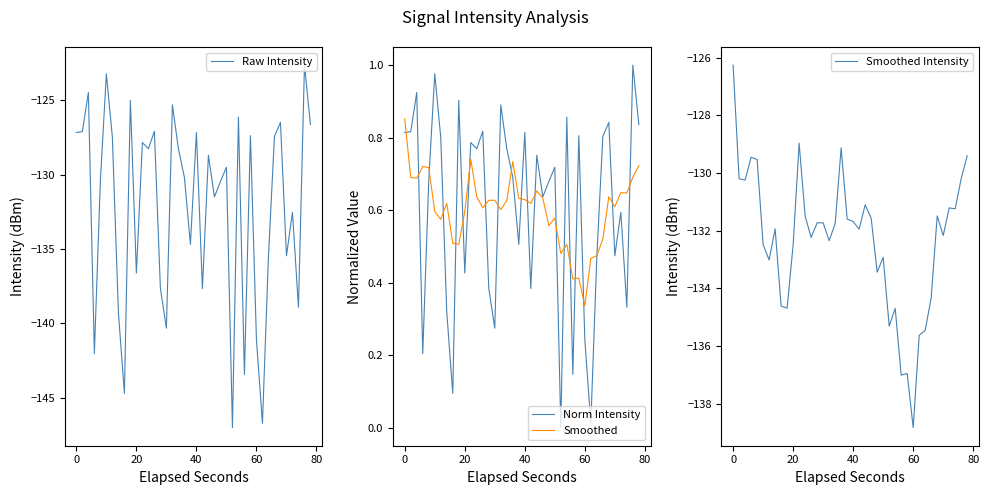

At which label does Smoothed Intensity first exceed -131?

0